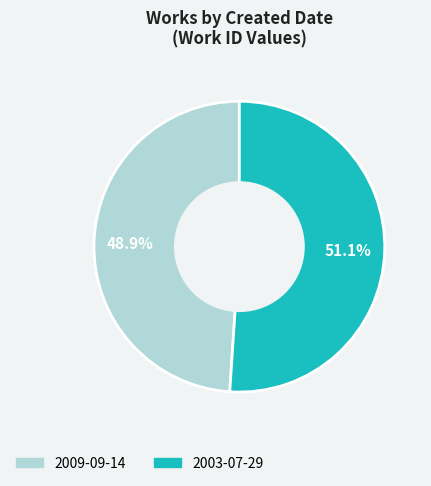

To the nearest percent, what is the average slice percentage?

50%